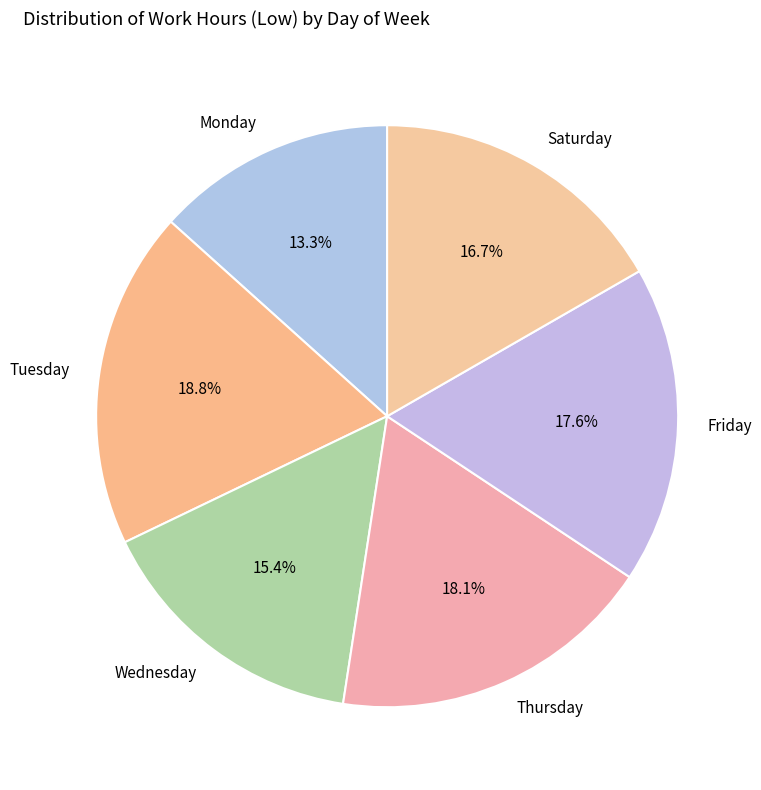

Which category has the smallest portion of the pie?

Monday